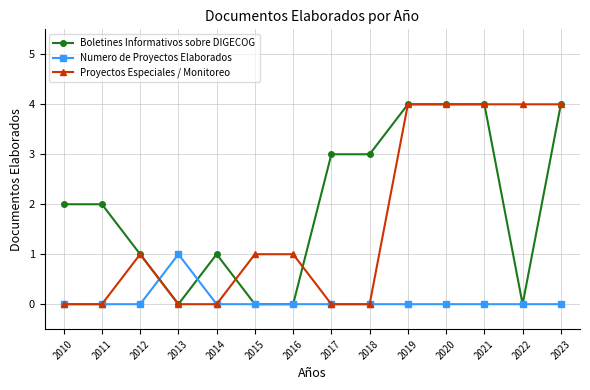

Reading left to right, extract all data points from this chart.

Boletines Informativos sobre DIGECOG: 2010=2	2011=2	2012=1	2013=0	2014=1	2015=0	2016=0	2017=3	2018=3	2019=4	2020=4	2021=4	2022=0	2023=4
Numero de Proyectos Elaborados: 2010=0	2011=0	2012=0	2013=1	2014=0	2015=0	2016=0	2017=0	2018=0	2019=0	2020=0	2021=0	2022=0	2023=0
Proyectos Especiales / Monitoreo: 2010=0	2011=0	2012=1	2013=0	2014=0	2015=1	2016=1	2017=0	2018=0	2019=4	2020=4	2021=4	2022=4	2023=4